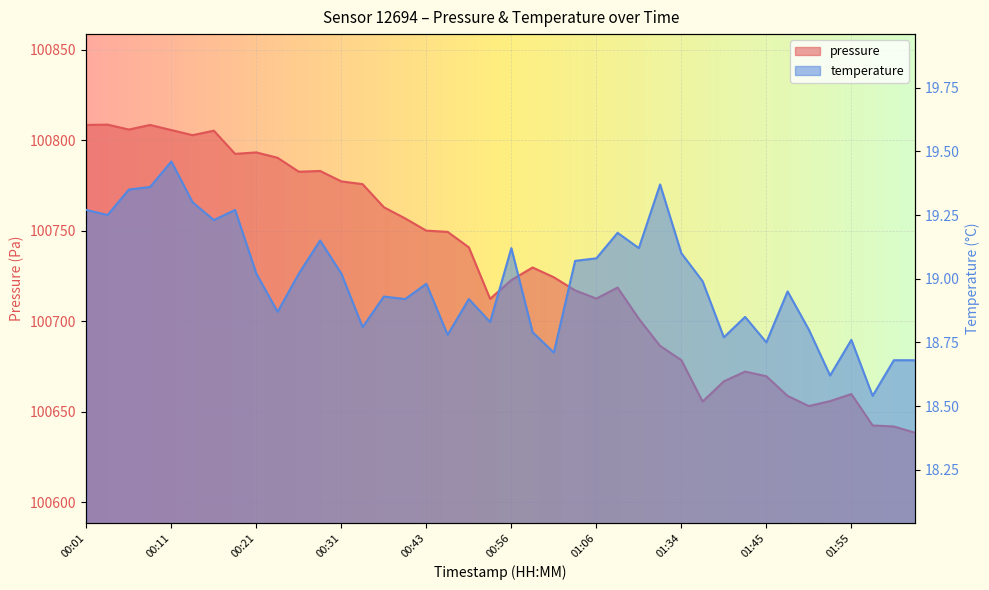

What are all the series names shown in the legend?

pressure, temperature